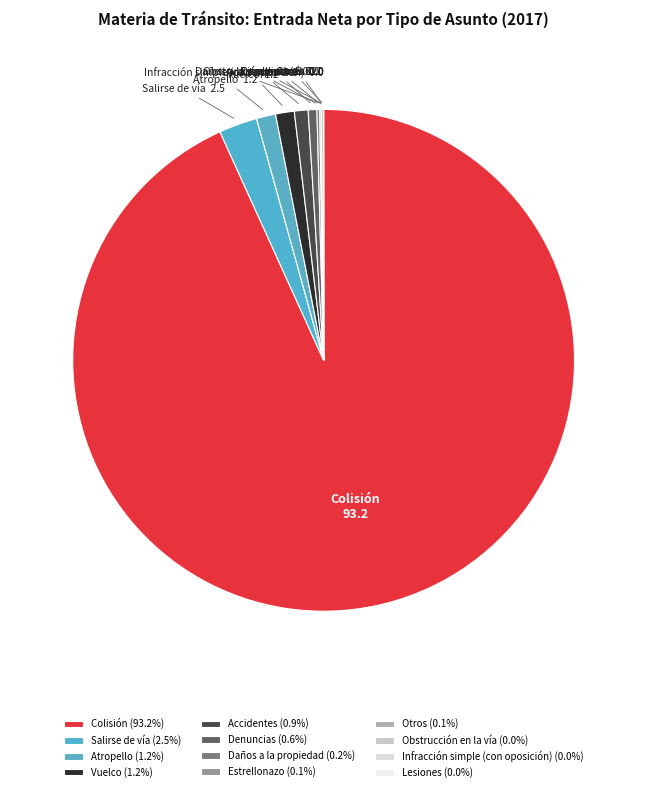

Is the sum of Atropello and Vuelco greater than half?

No